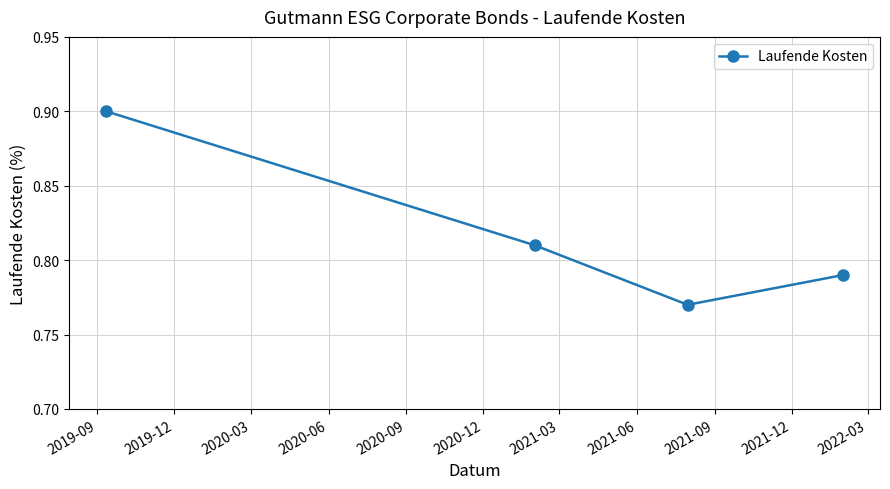

What is the greatest value displayed?

0.9